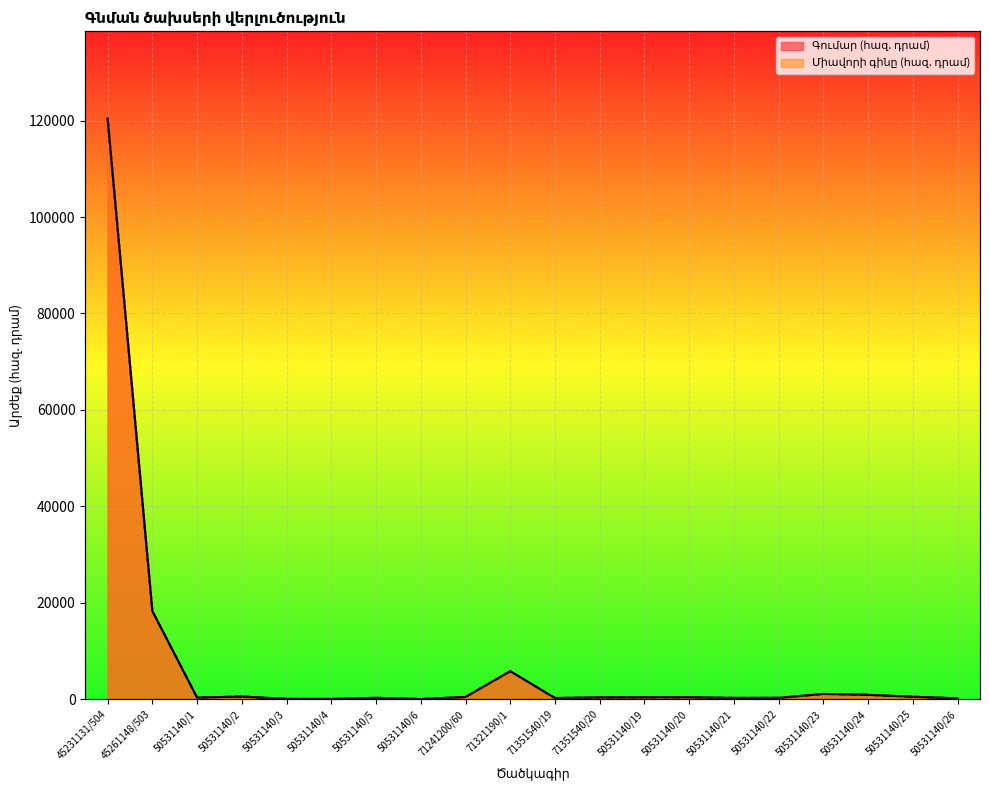

What is the minimum value shown in the chart?

14.4